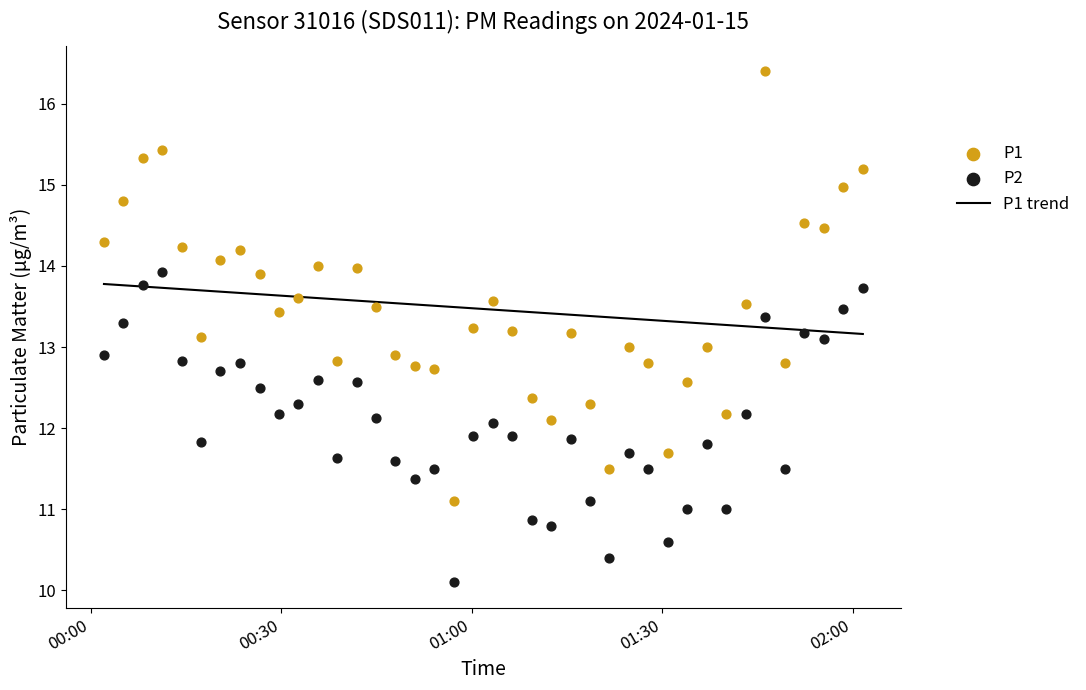

What is the highest value of the P1 trend series?

13.8